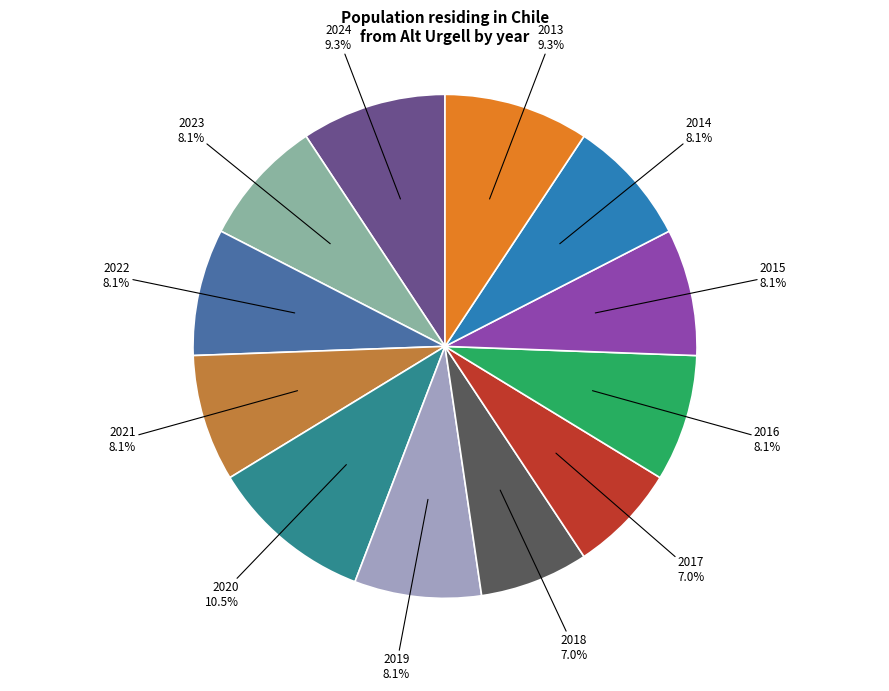

What portion of the pie excludes 2017?

93.0%